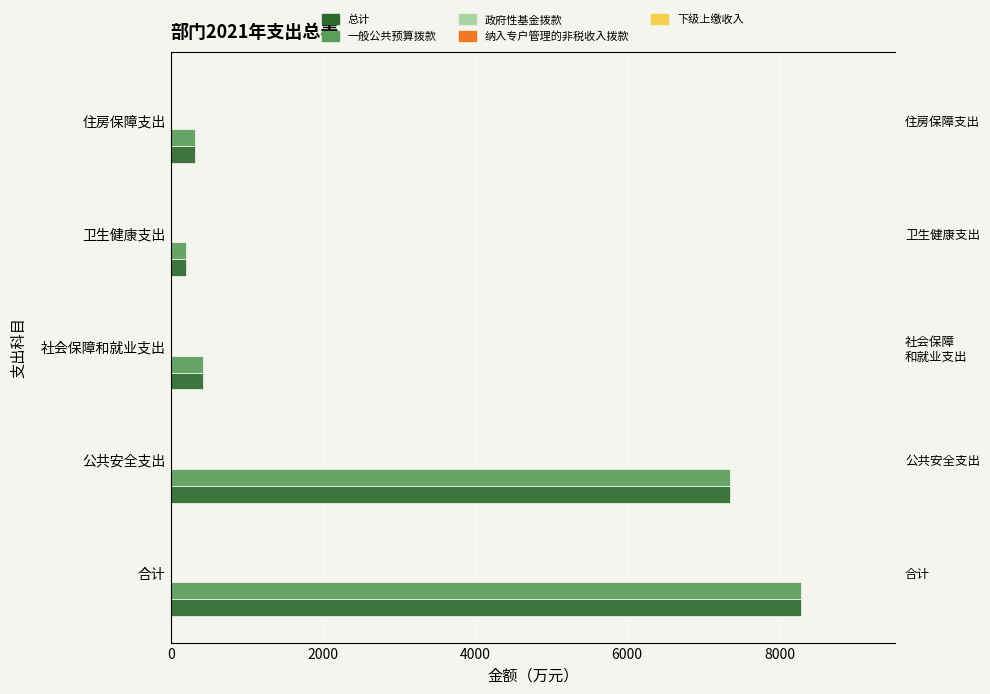

How many groups of bars are there?

5